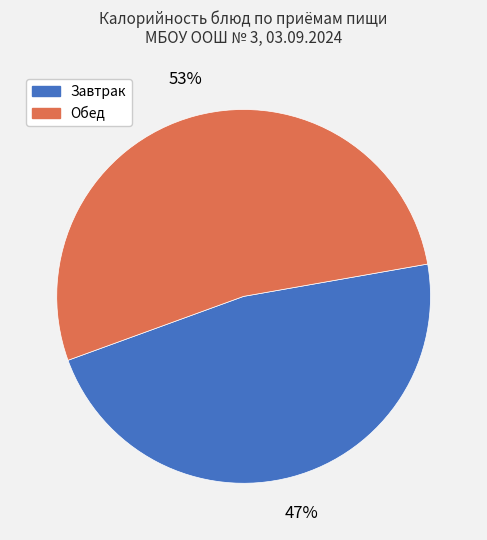

To the nearest percent, what is the difference between the largest and smallest slice percentages?

6%